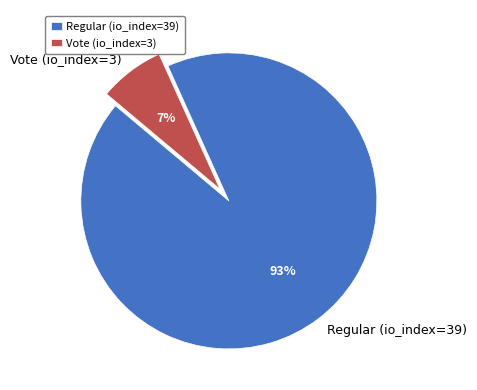

Which has a higher value, Regular (io_index=39) or Vote (io_index=3)?

Regular (io_index=39)